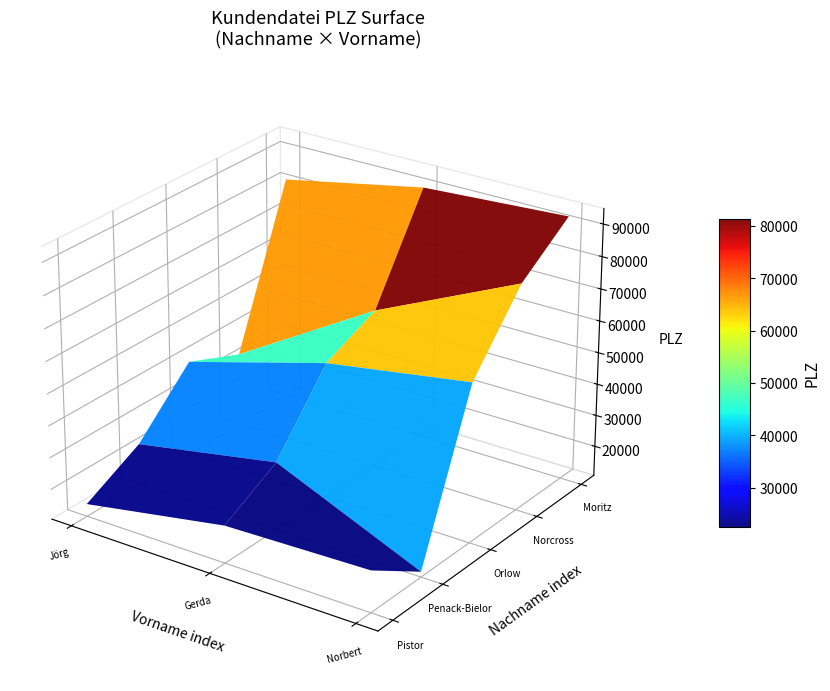

The value at 8 is 36759. True or false?

False